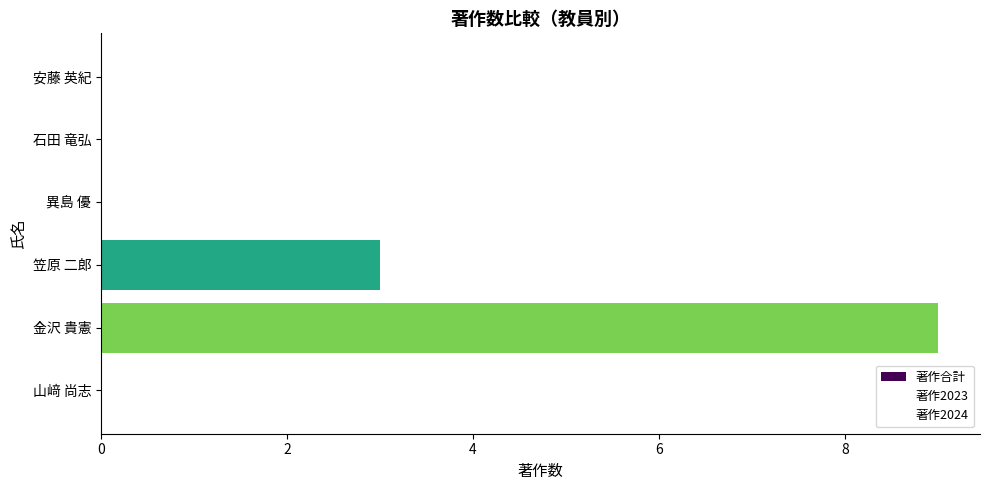

Which has a higher value, 異島 優 or 笠原 二郎?

笠原 二郎